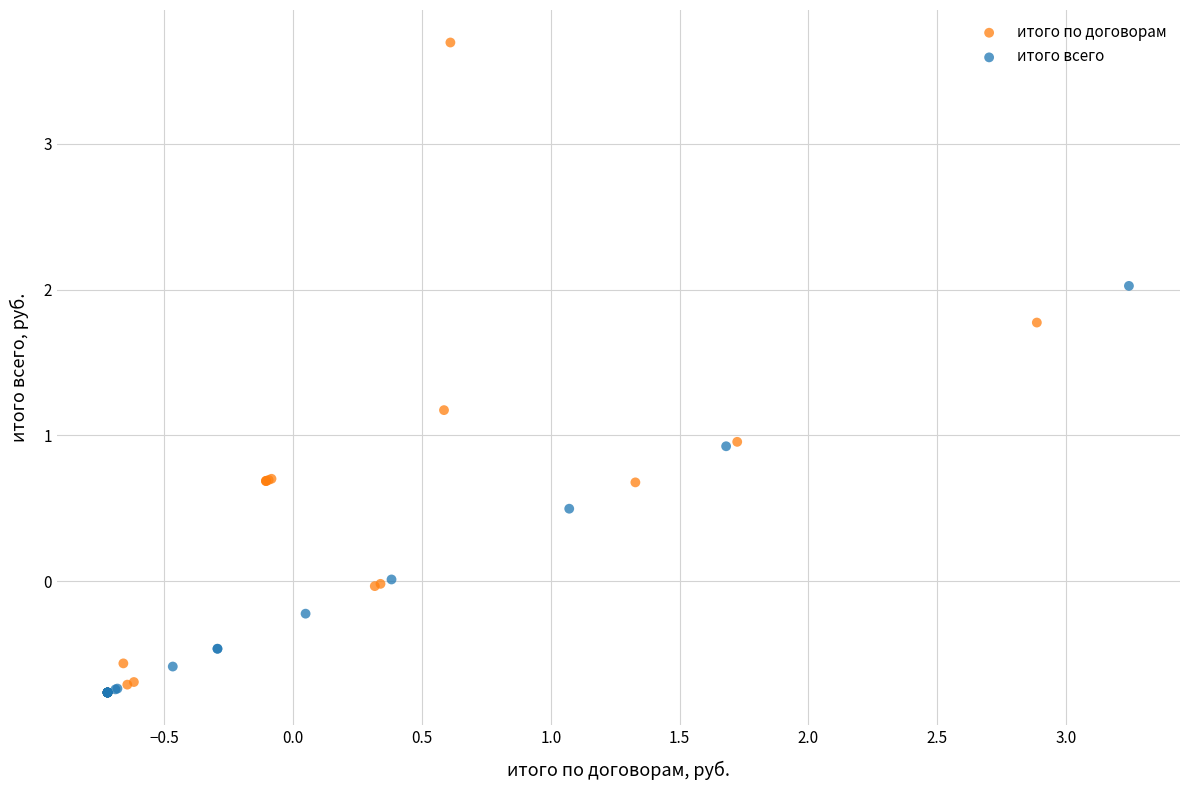

Which series reaches the maximum Y coordinate?

итого по договорам